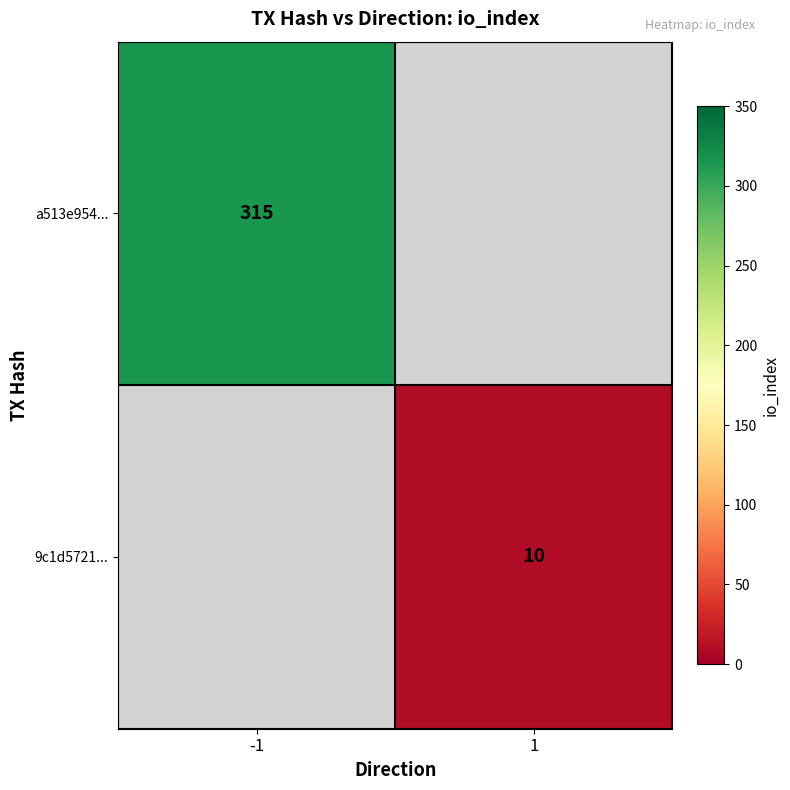

The value of 9c1d5721... at 1 is 10. True or false?

True